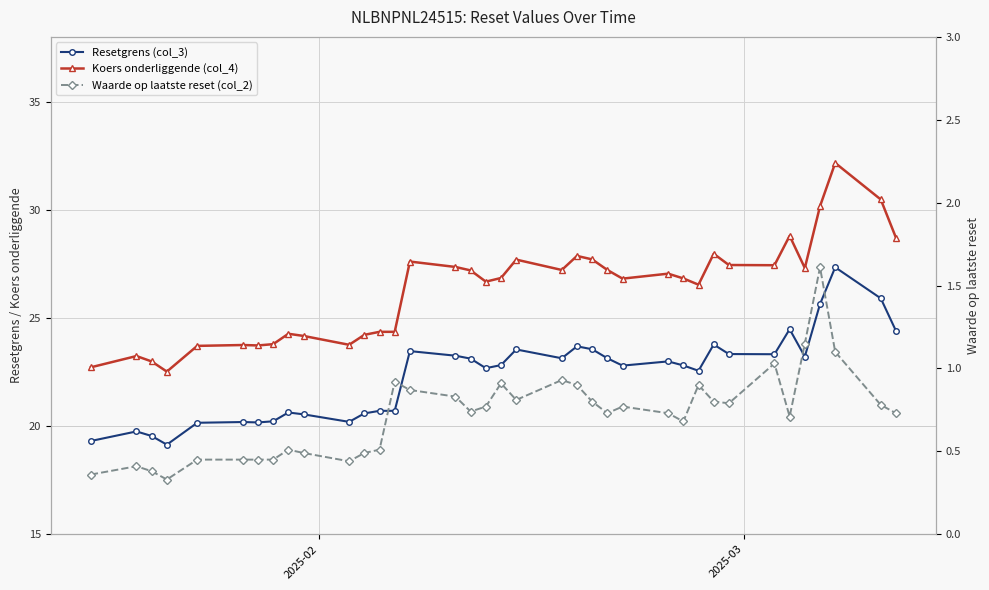

True or false: Koers onderliggende (col_4) has more than 1 interior local peaks.

True